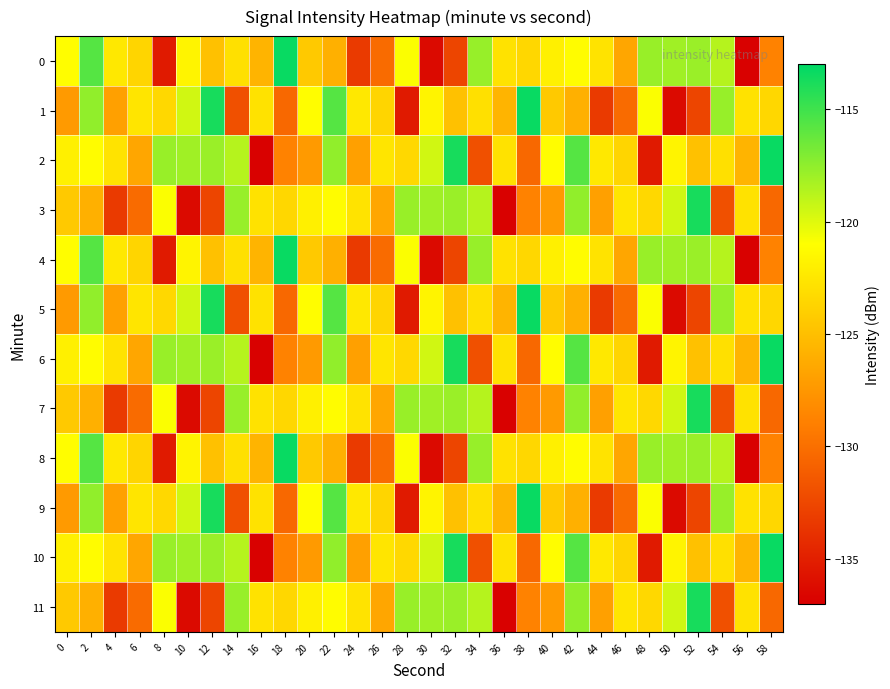

Count the number of categories in the chart.

30